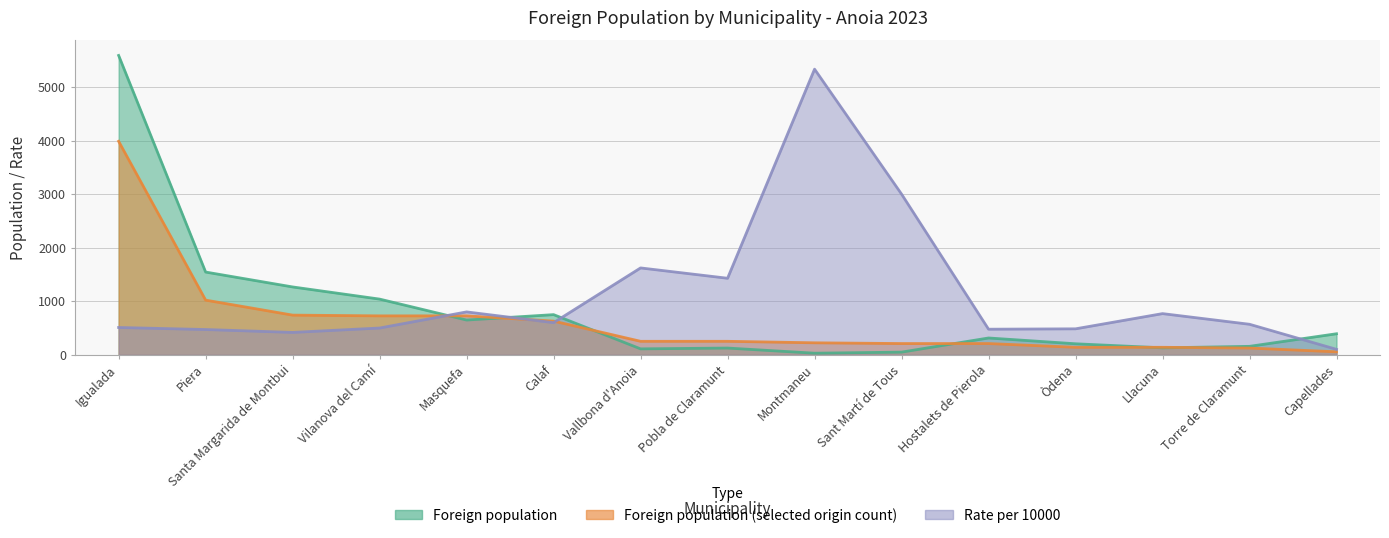

What is the average value of the Rate per 10000 series?

1139